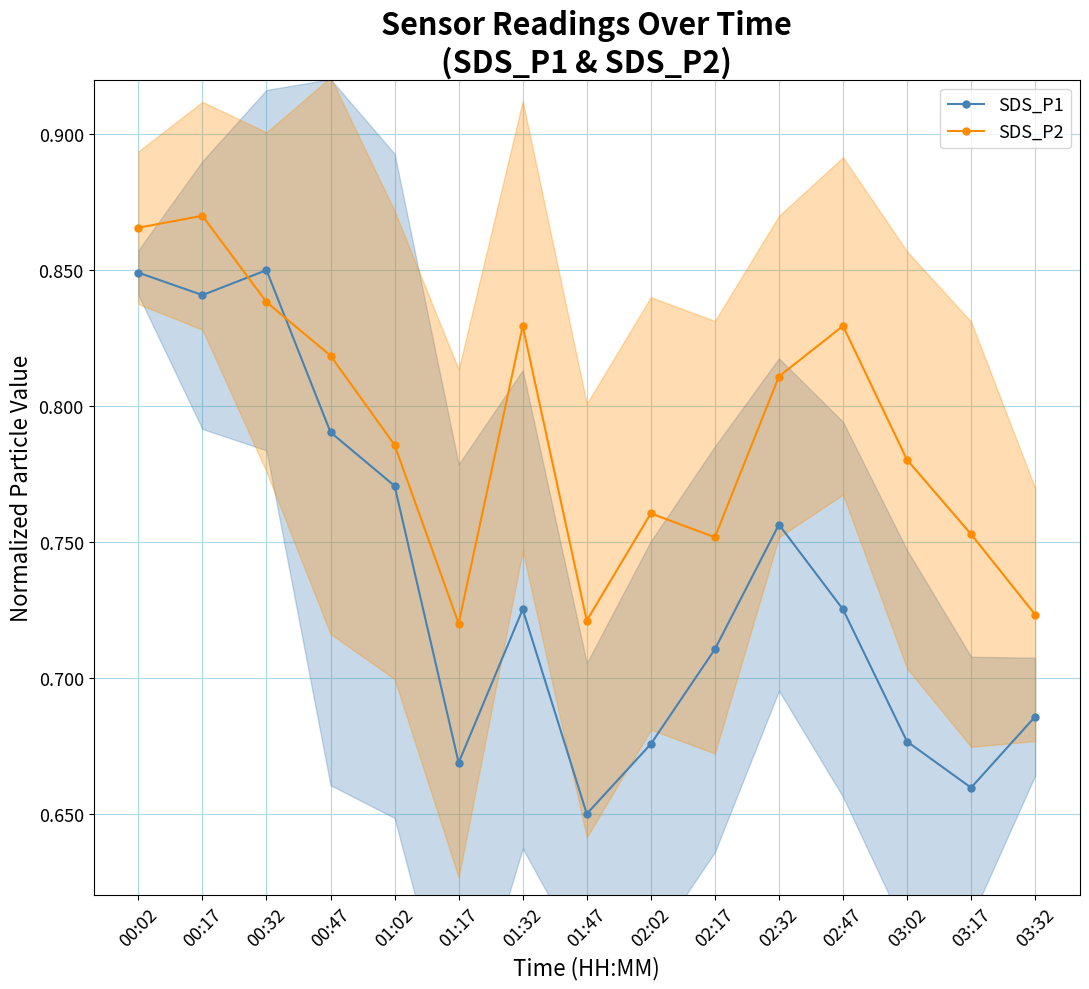

What is the difference between the maximum and minimum values in the SDS_P2 series?

0.2